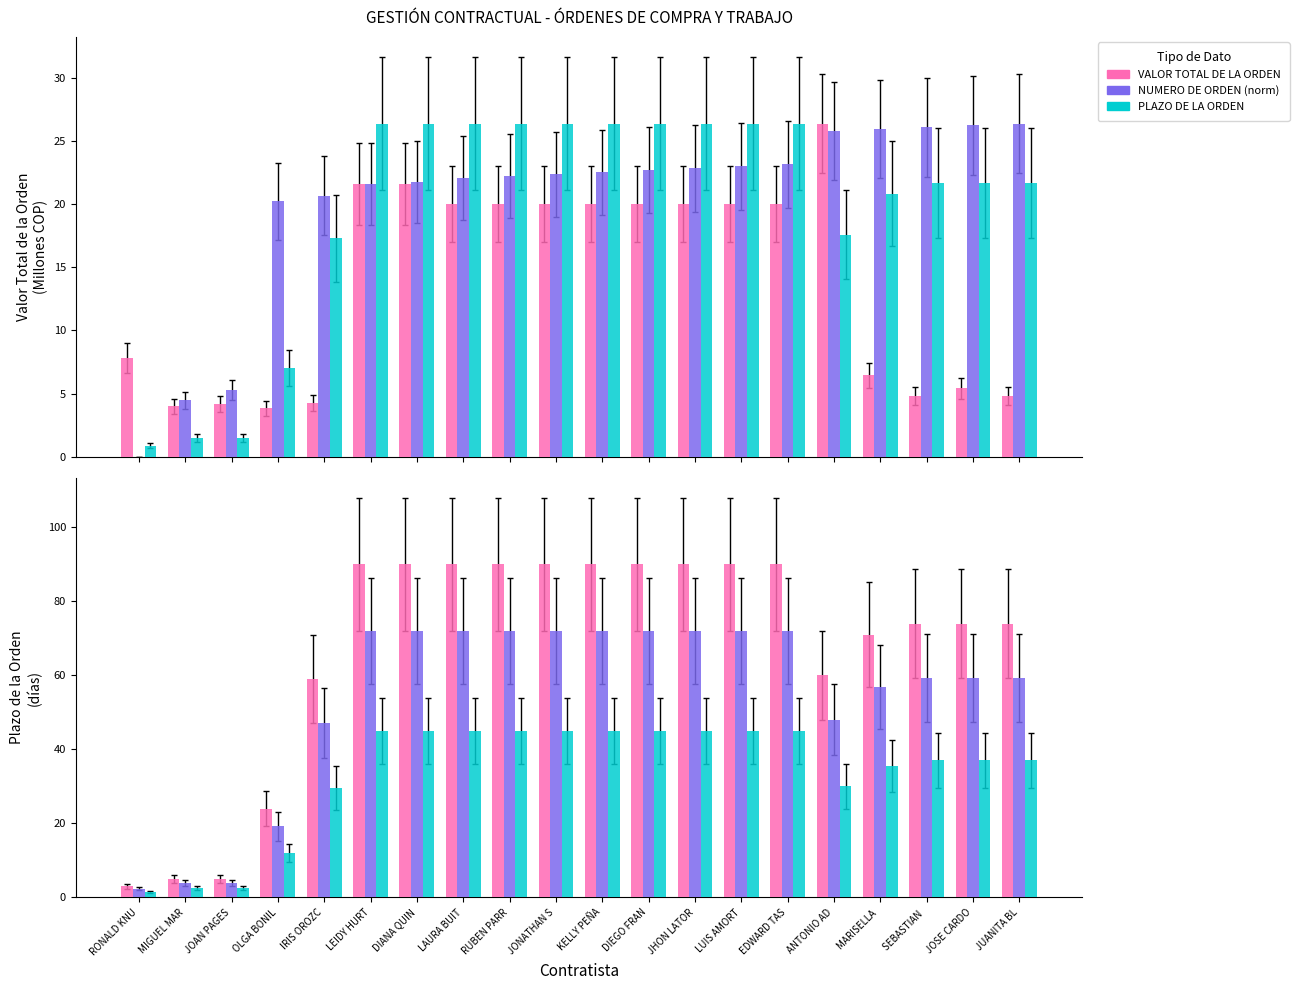

The value of PLAZO (norm) at EDWARD TAS is 39.3. True or false?

False